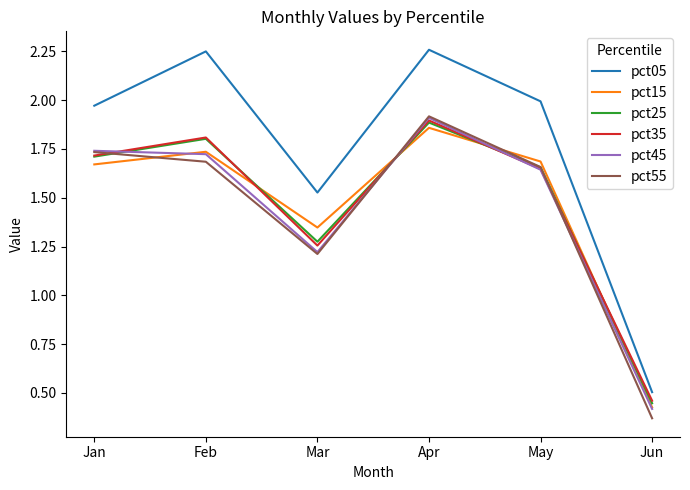

At which category does pct45 reach its first local valley?

Mar